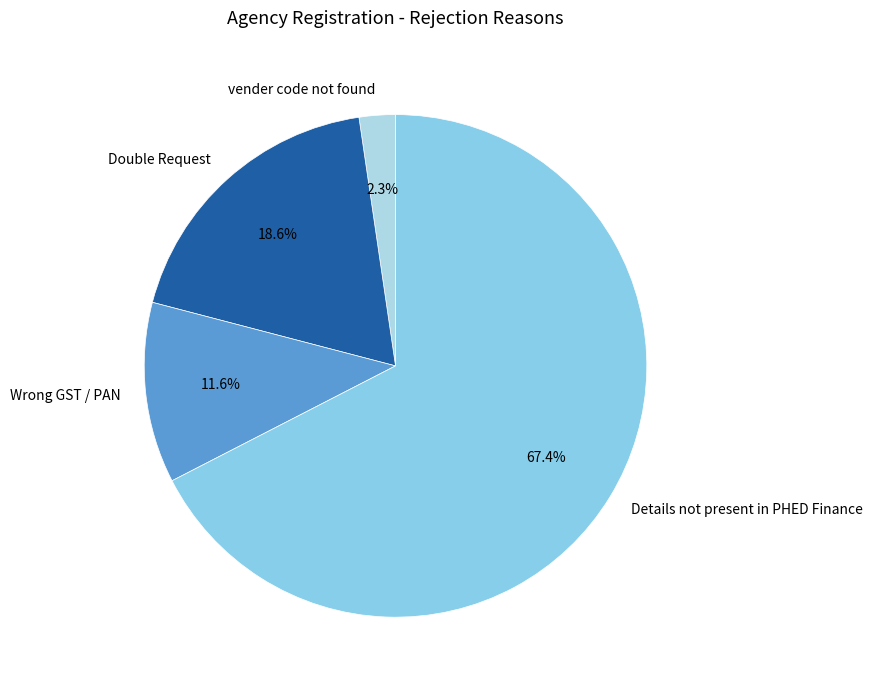

Rank the categories by value from lowest to highest.

vender code not found, Wrong GST / PAN, Double Request, Details not present in PHED Finance